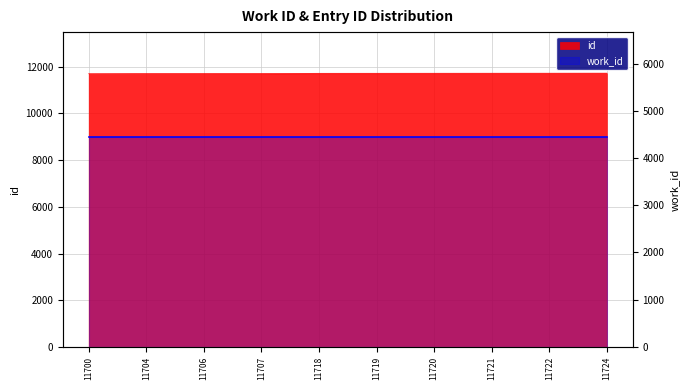

What is the ratio of the value at 11721 to the value at 11724?

1.0